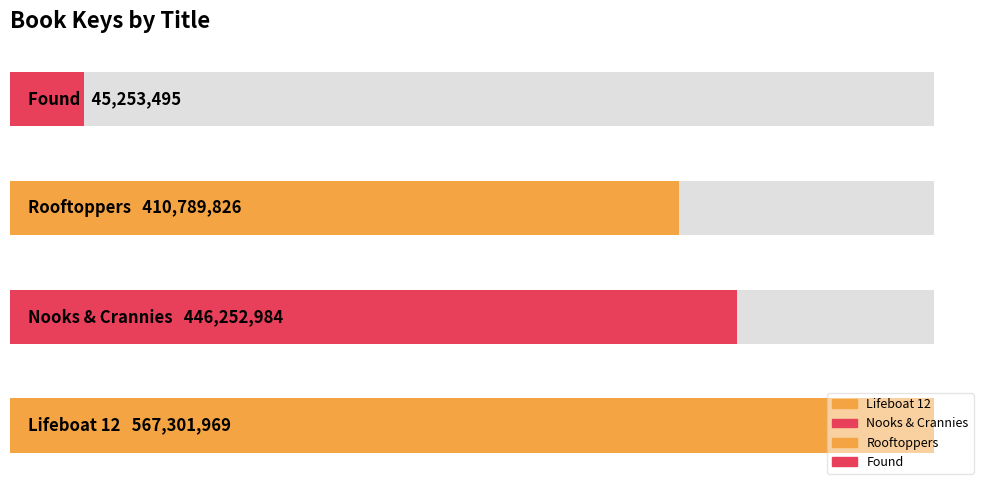

What is the approximate value at Rooftoppers, to the nearest 100?

410789800